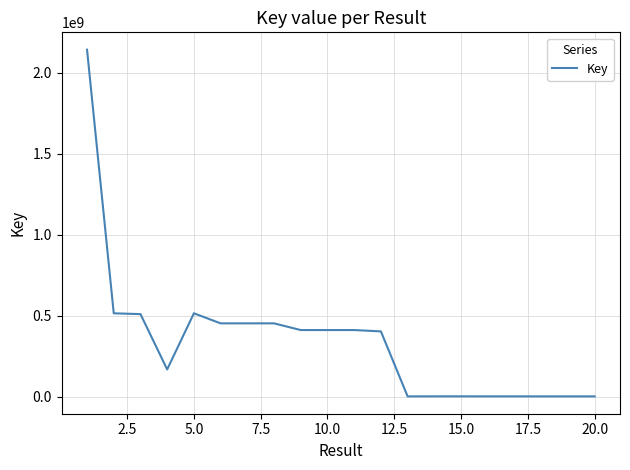

What is the difference between the maximum and minimum values?

2140705755